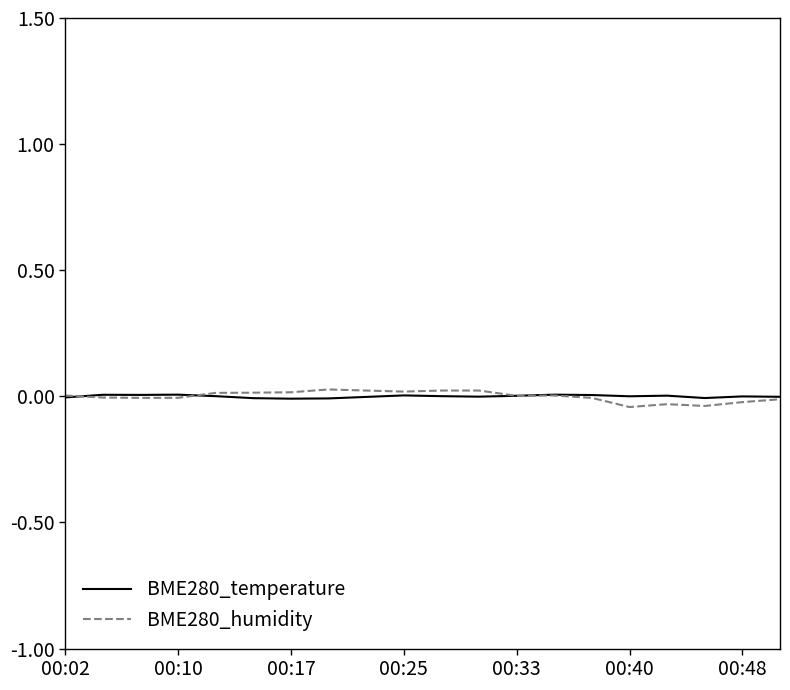

Which series has the largest range (max minus min)?

BME280_humidity